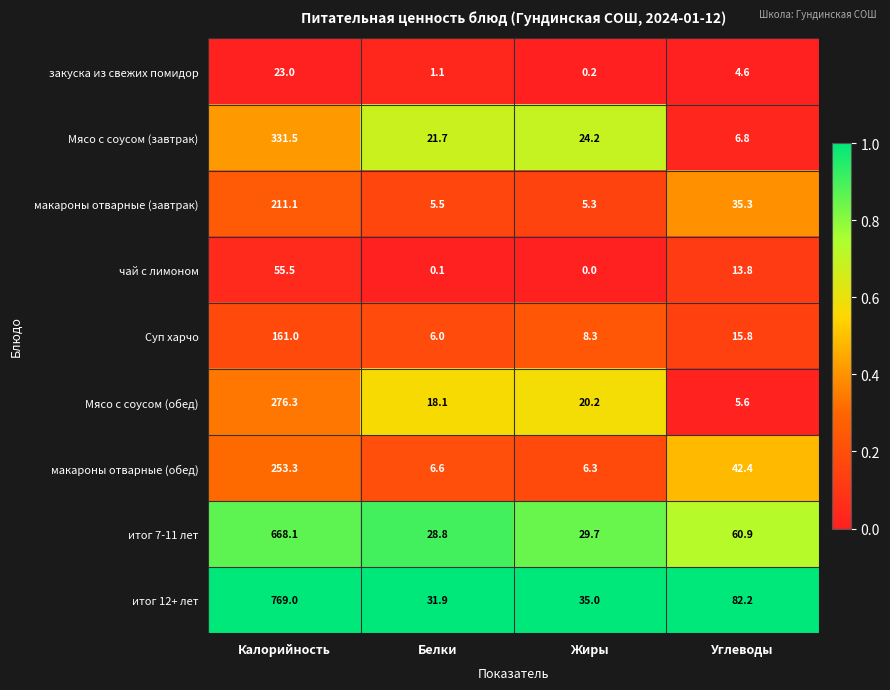

Which series has the widest spread of values?

итог 12+ лет